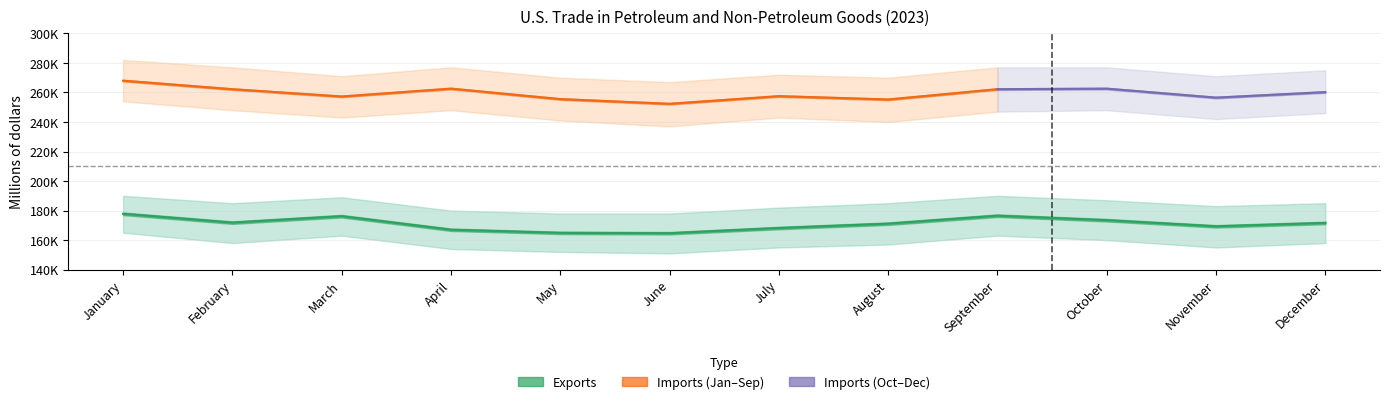

Reading left to right, extract all data points from this chart.

177822	171839	176198	167022	164898	164661	168173	171122	176524	173482	169327	171615